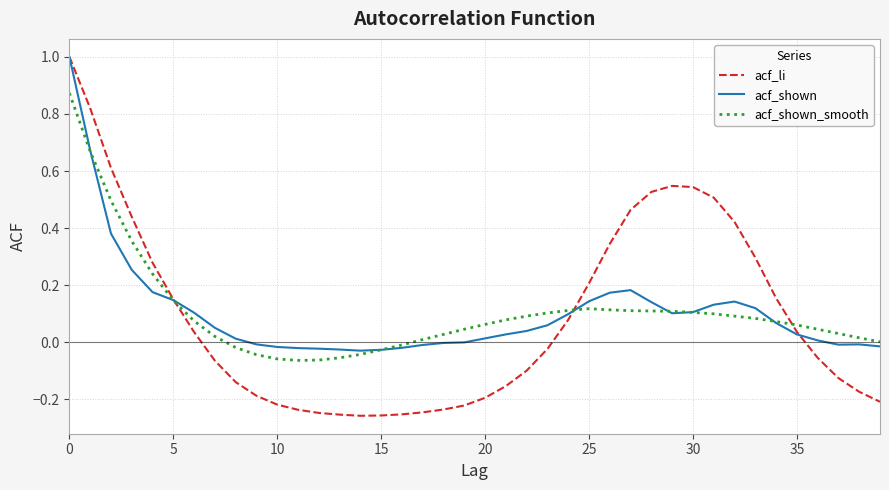

Which series has the widest spread of values?

acf_li